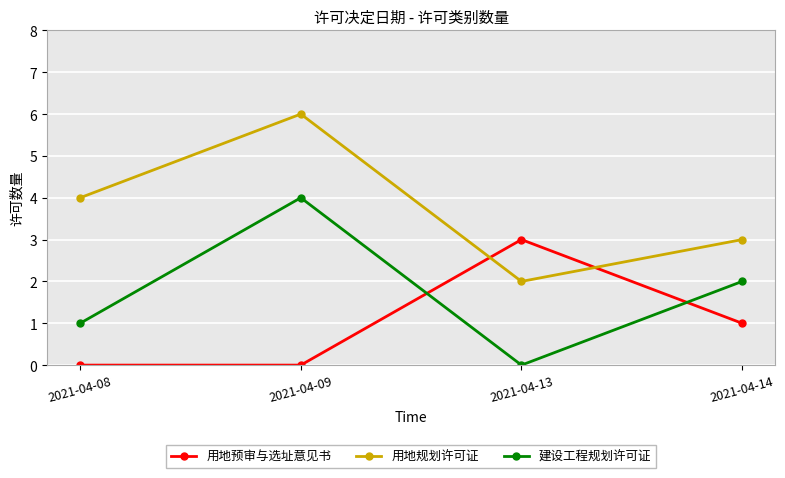

Reading left to right, extract all data points from this chart.

用地预审与选址意见书: 0	0	3	1
用地规划许可证: 4	6	2	3
建设工程规划许可证: 1	4	0	2